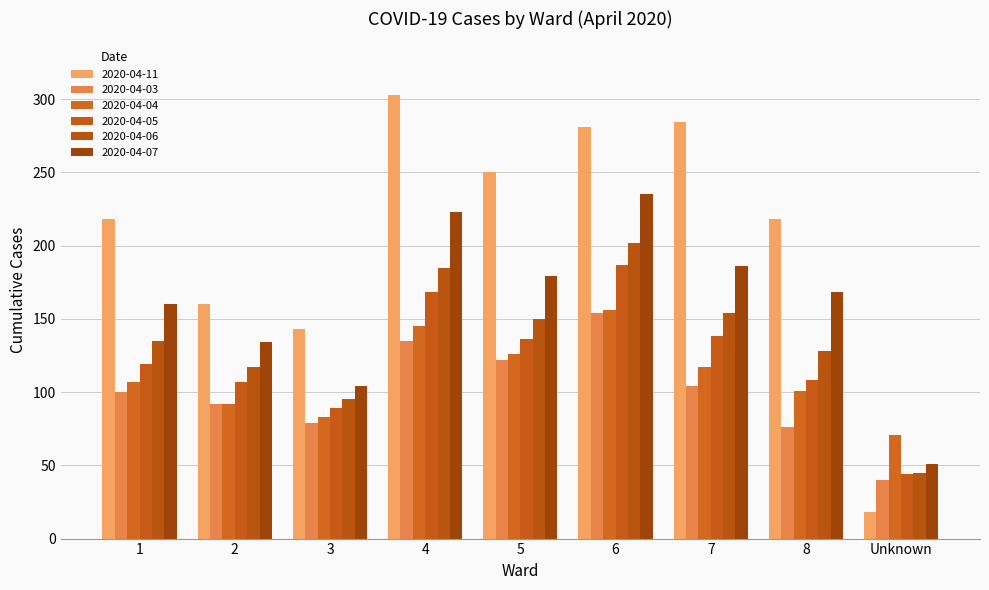

At how many categories does at least one series exceed 20?

9